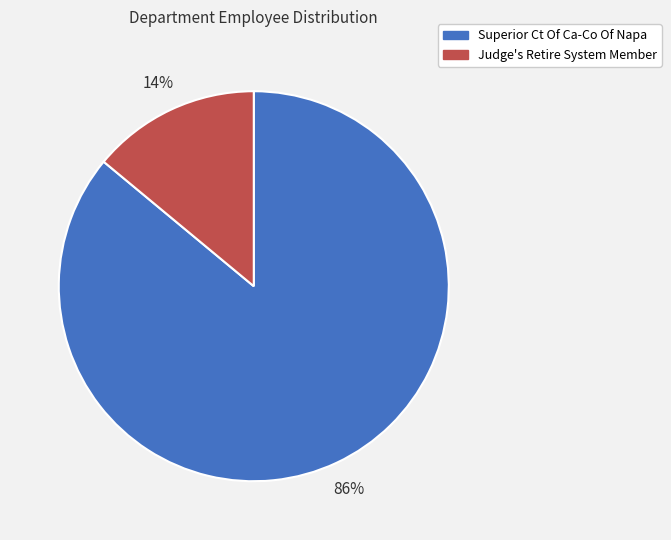

To the nearest percent, what portion does Superior Ct Of Ca-Co Of Napa represent?

86%